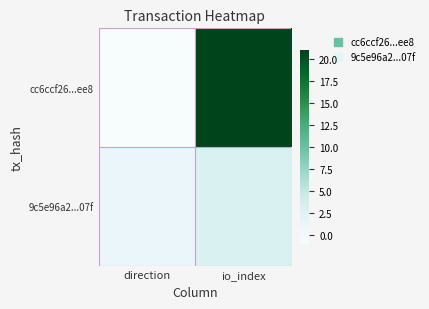

Reading left to right, transcribe all the data shown in this chart.

cc6ccf26...ee8: direction=-1	io_index=21
9c5e96a2...07f: direction=1	io_index=3